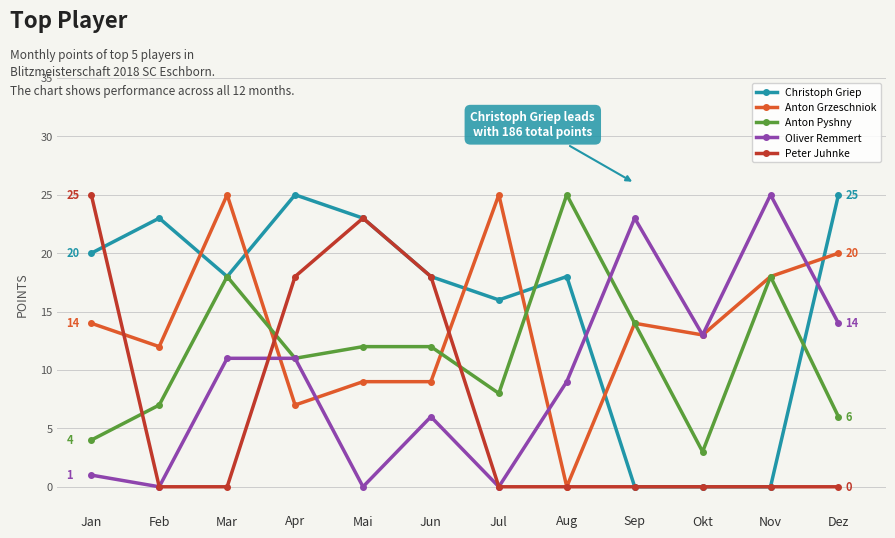

Between Sep and Dez, which series saw the biggest shift?

Christoph Griep